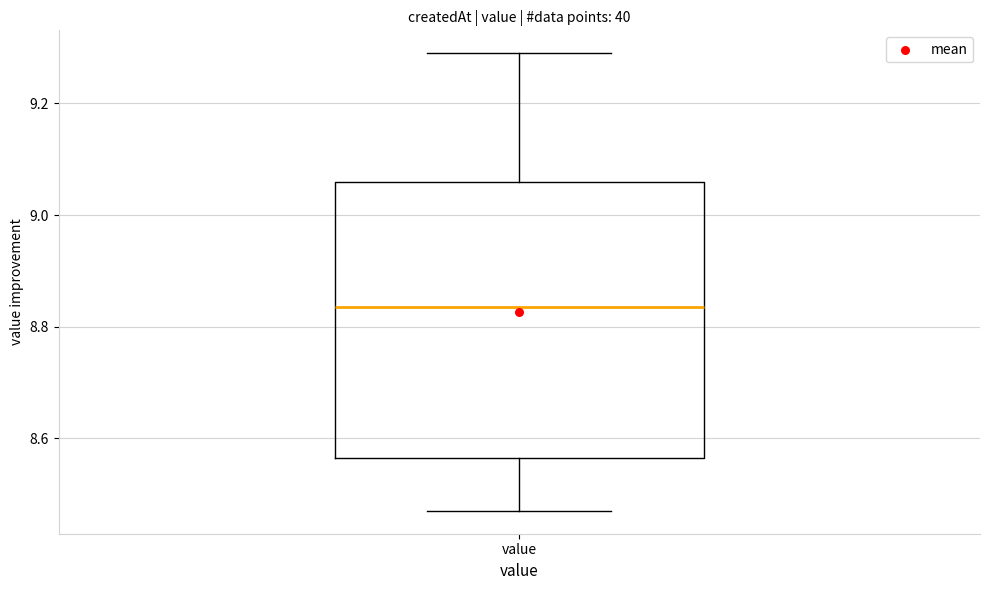

Where does the lower whisker of the box for value end on the y-axis? The values are not printed on the chart, so give them approximately, as read against the axis.

8.48